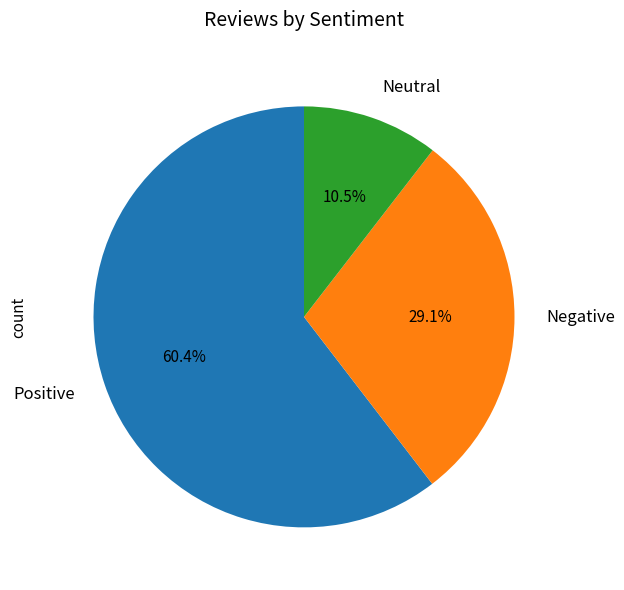

Does any single category account for the majority?

Yes